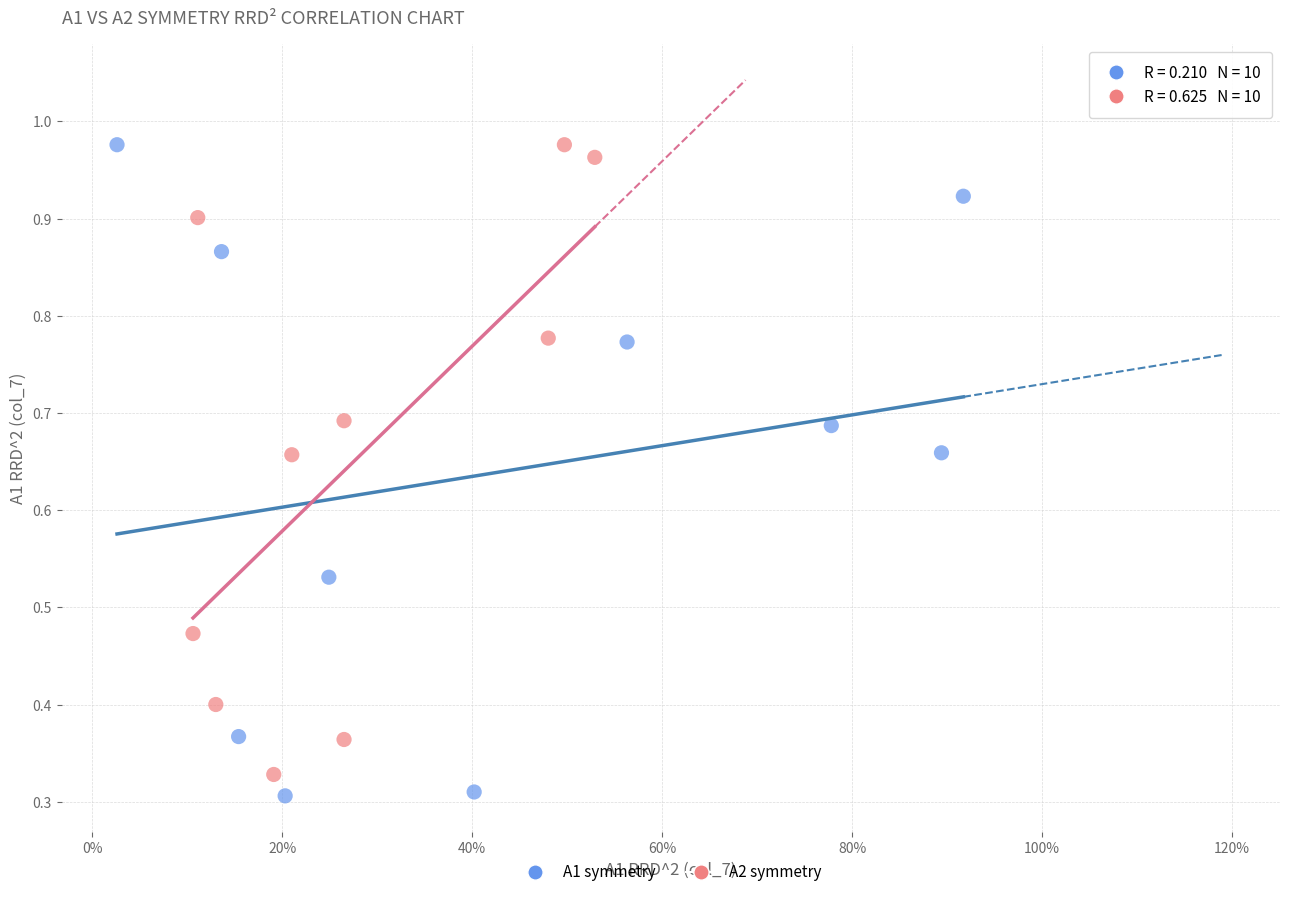

What are all the series names shown in the legend?

A1 symmetry, A2 symmetry